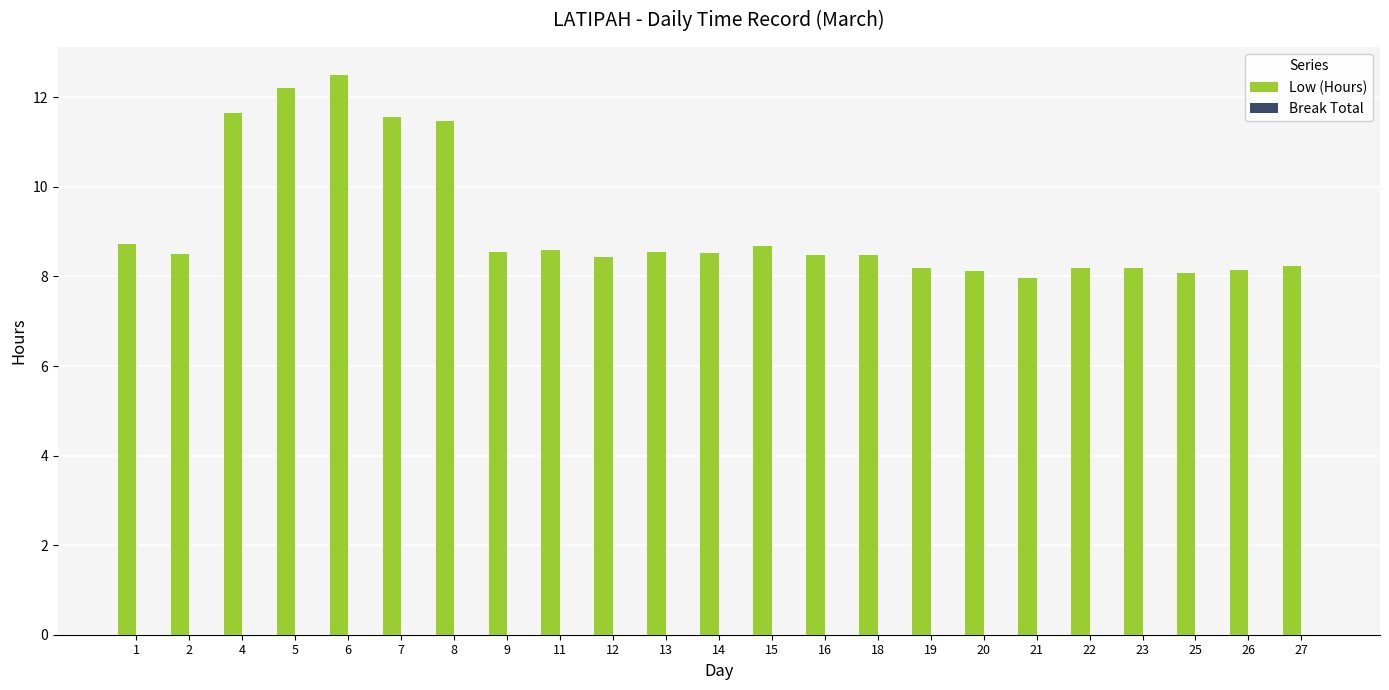

True or false: the data shows 8.2 at 19.

True